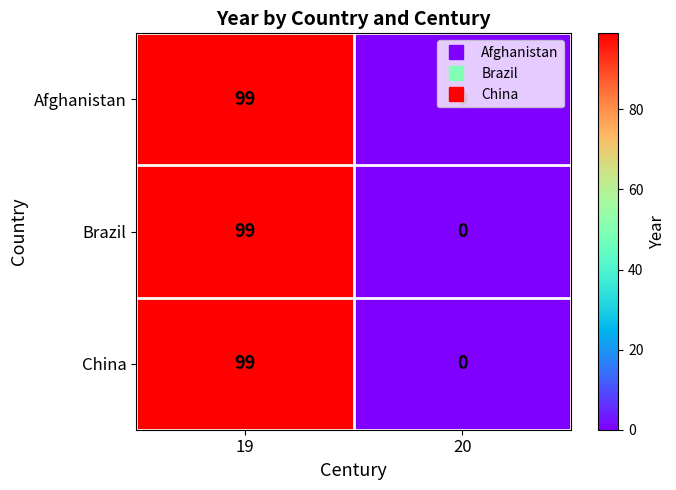

Which category has the lowest value across all series?

20